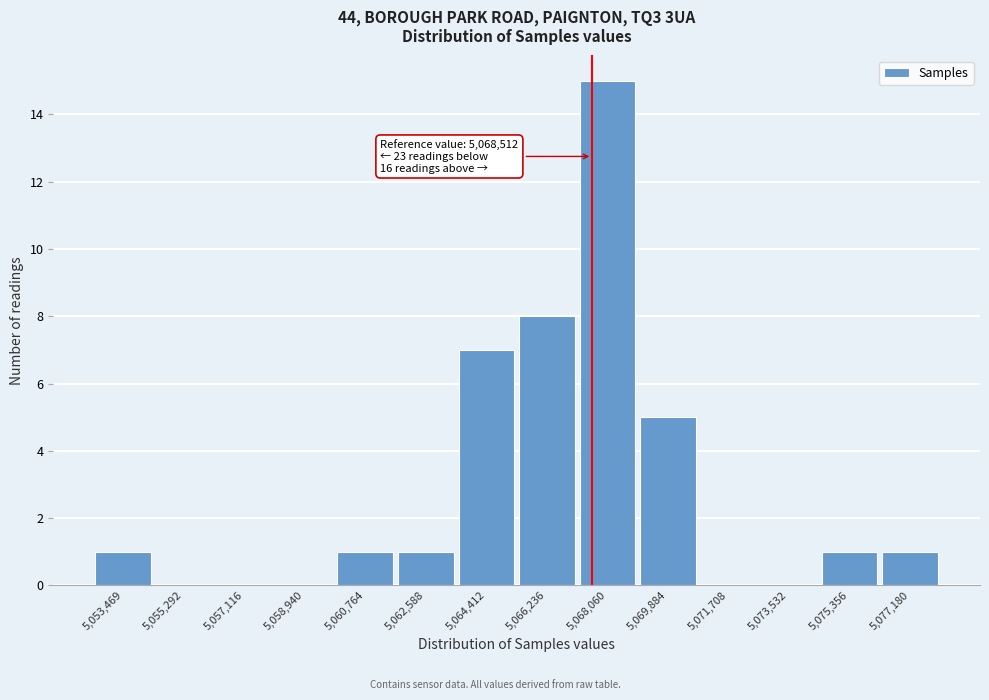

Reading right to left, what are all the values shown in this chart?

5,077,180=1	5,075,356=1	5,073,532=0	5,071,708=0	5,069,884=5	5,068,060=15	5,066,236=8	5,064,412=7	5,062,588=1	5,060,764=1	5,058,940=0	5,057,116=0	5,055,292=0	5,053,469=1